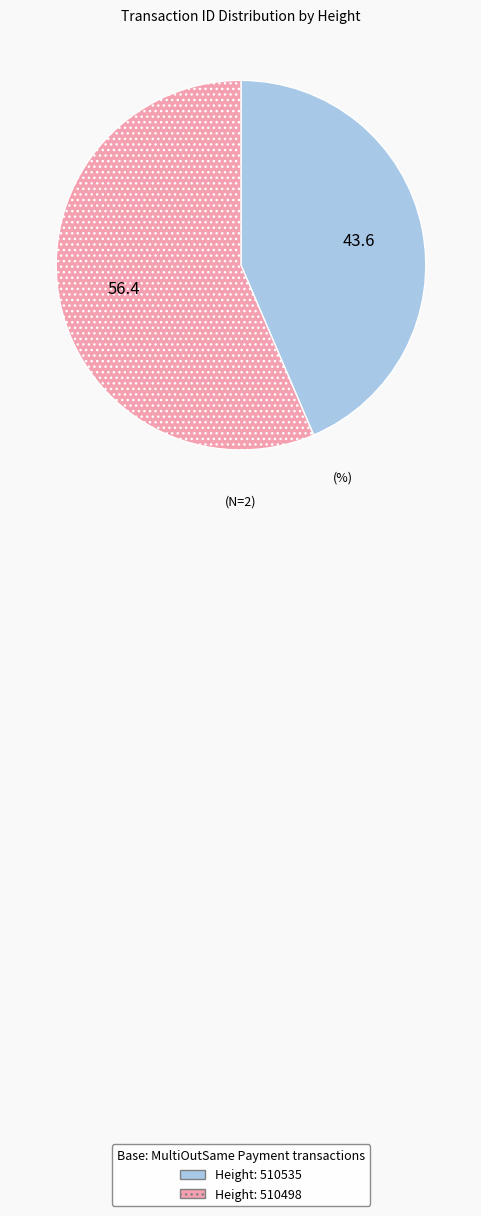

Is there any slice that represents more than half of the pie?

Yes